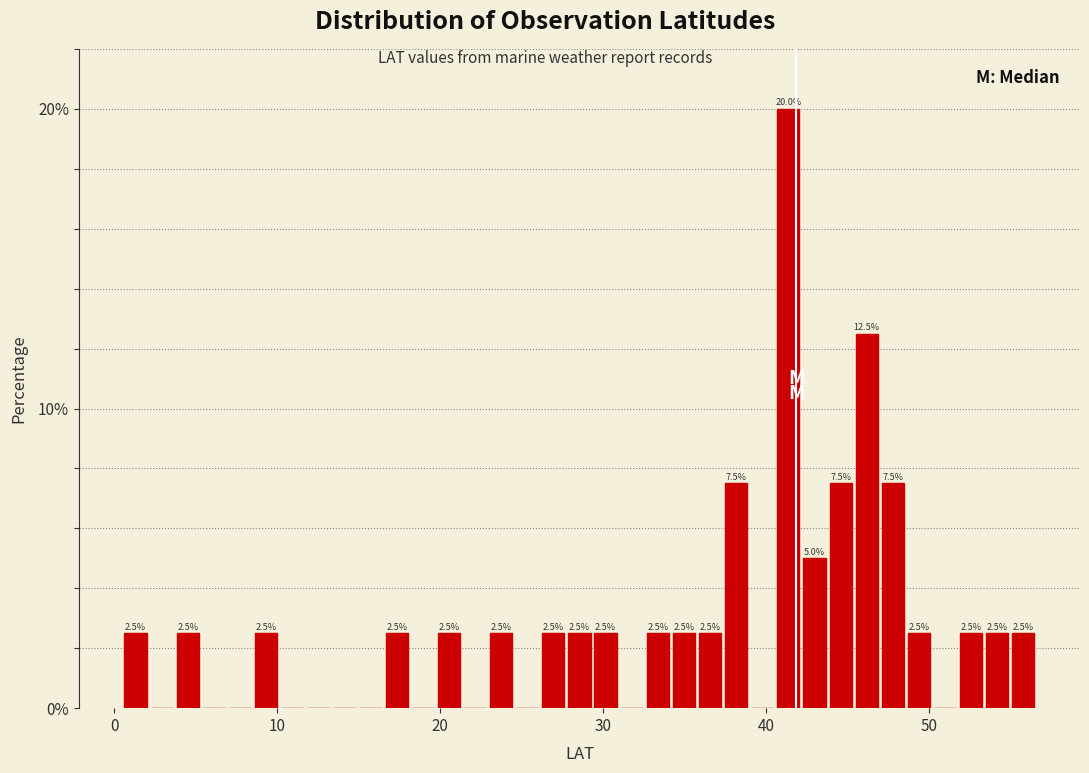

Around what value on the x-axis is the tallest bar? Give the approximate position of its centre, as read against the axis.

41